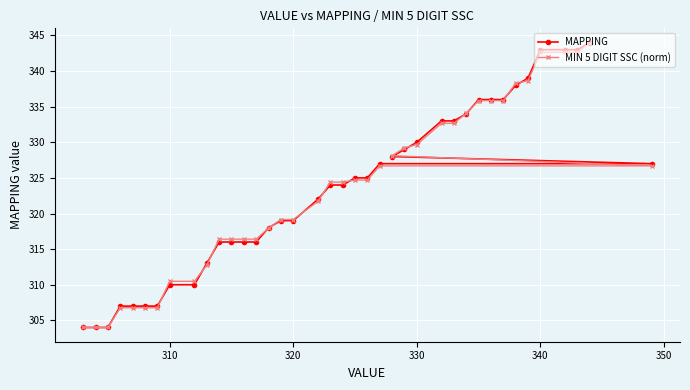

How many series are shown in this chart?

2